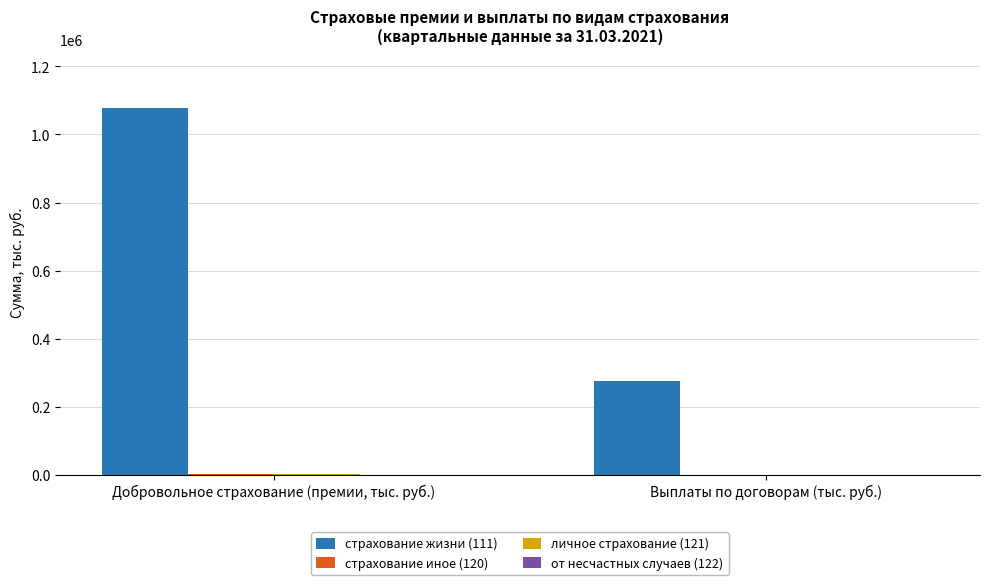

Which category has the highest value in the страхование жизни (111) series?

Добровольное страхование (премии, тыс. руб.)